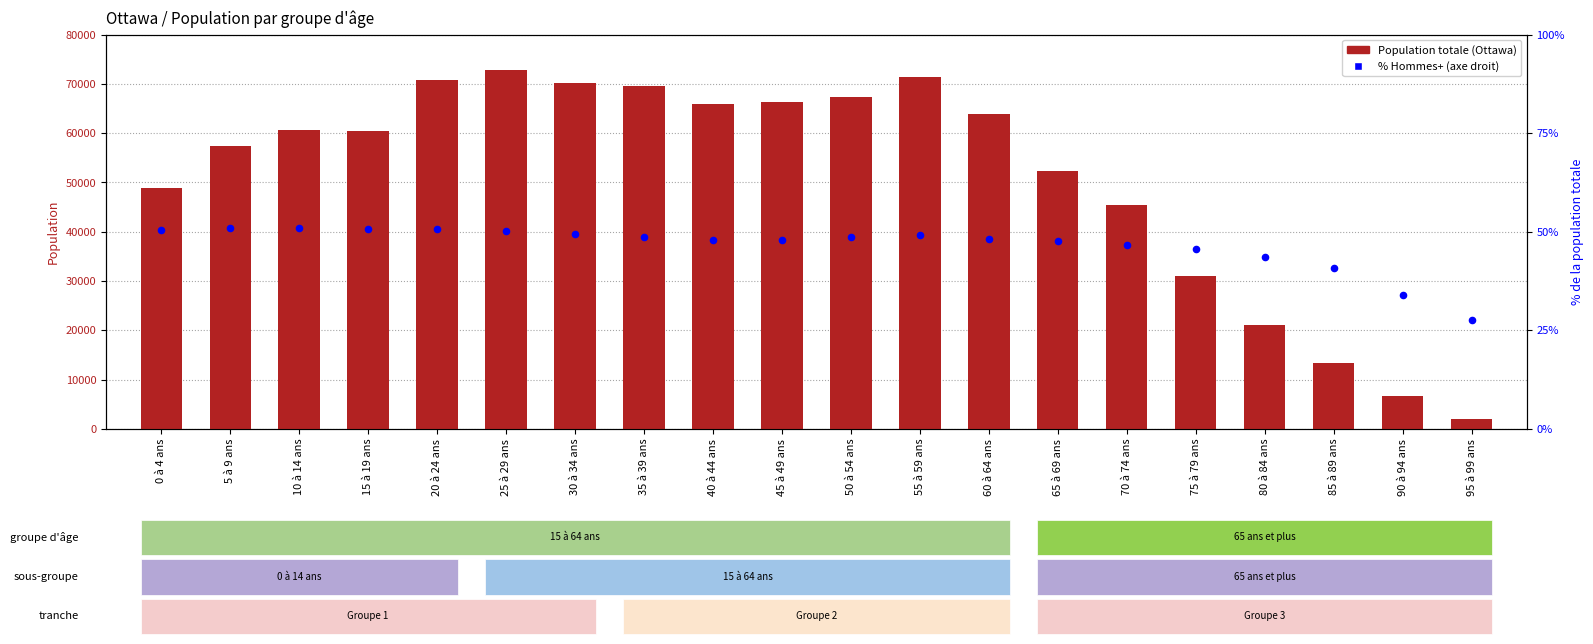

At which category is the sum across all series the highest?

25 à 29 ans